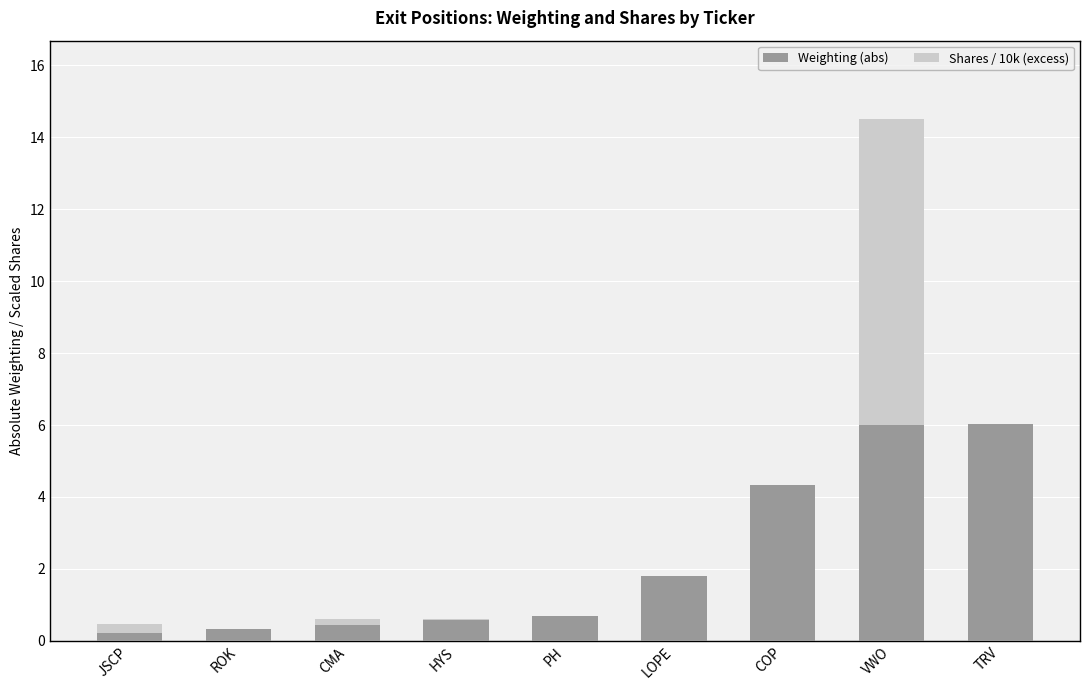

Reading right to left, list the values for the Weighting (abs) series.

TRV=6.0	VWO=6.0	COP=4.3	LOPE=1.8	PH=0.7	HYS=0.6	CMA=0.4	ROK=0.3	JSCP=0.2